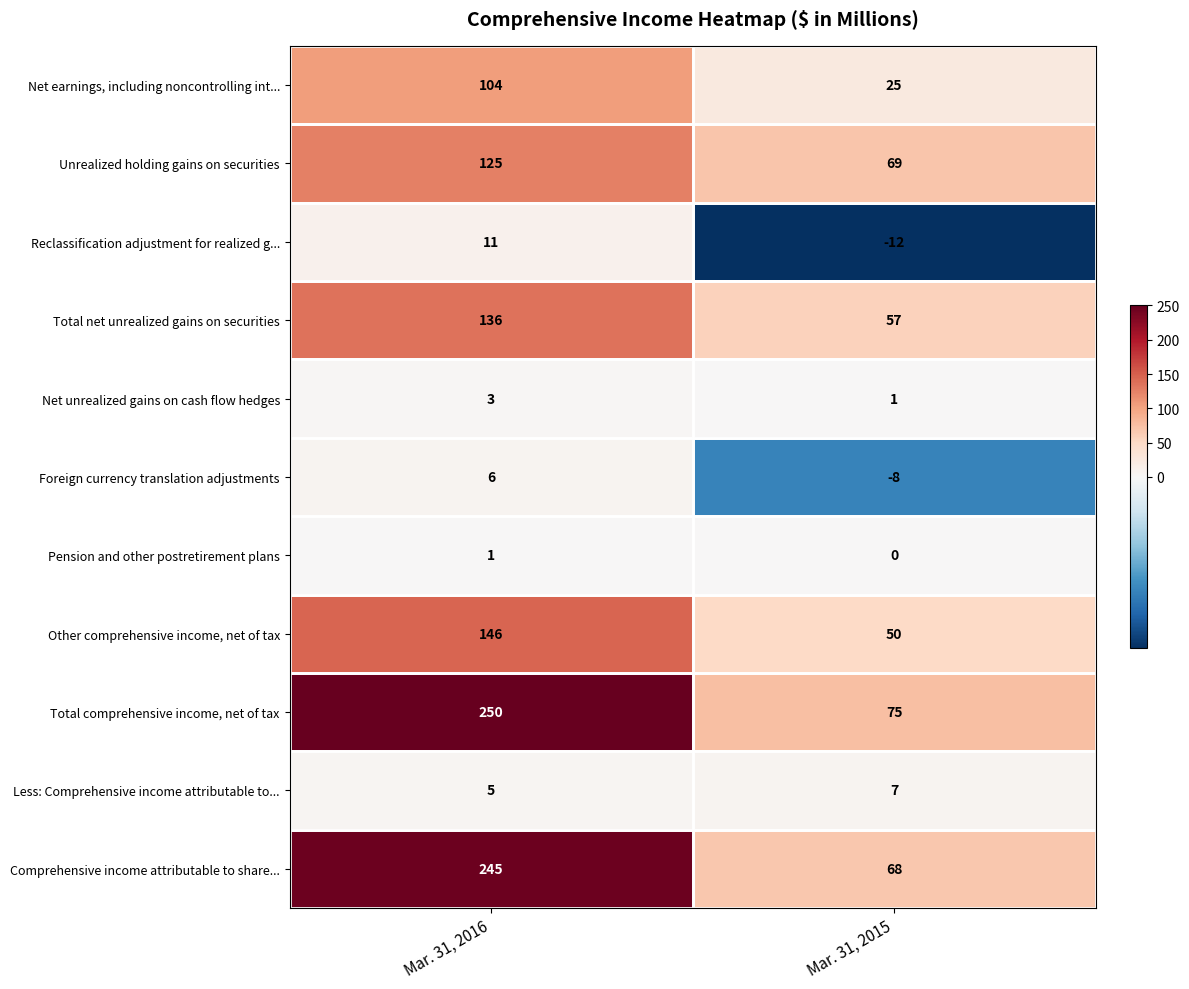

Rank the series by their maximum value, from highest to lowest.

Total comprehensive income, net of tax, Comprehensive income attributable to share..., Other comprehensive income, net of tax, Total net unrealized gains on securities, Unrealized holding gains on securities, Net earnings, including noncontrolling int..., Reclassification adjustment for realized g..., Less: Comprehensive income attributable to..., Foreign currency translation adjustments, Net unrealized gains on cash flow hedges, Pension and other postretirement plans